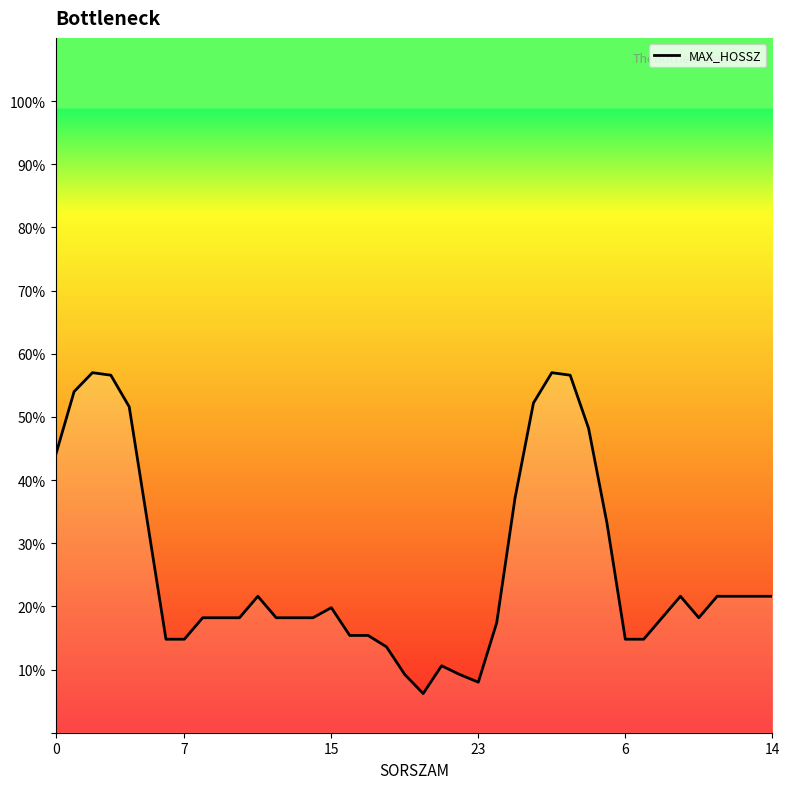

What is the difference between the second highest and minimum values?

50.8